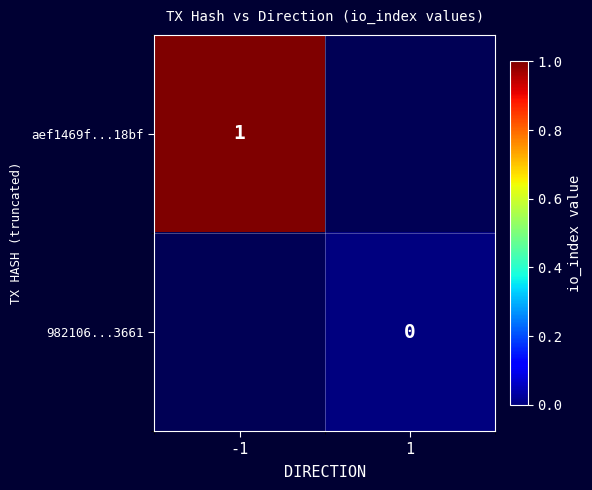

True or false: aef1469f...18bf has a value of 1 at -1.

True